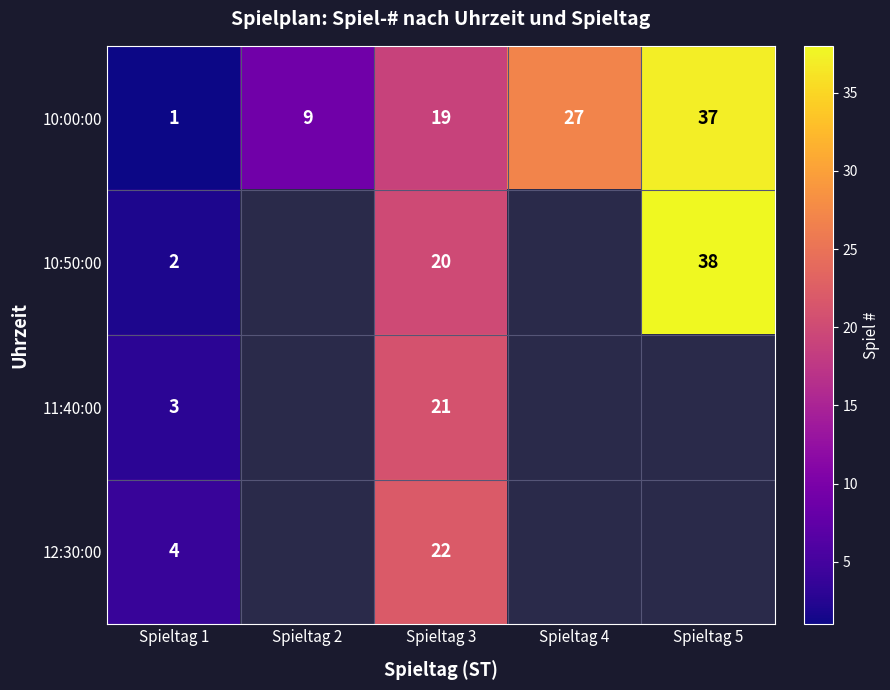

What is the difference between the maximum and minimum values in the 10:00:00 series?

36